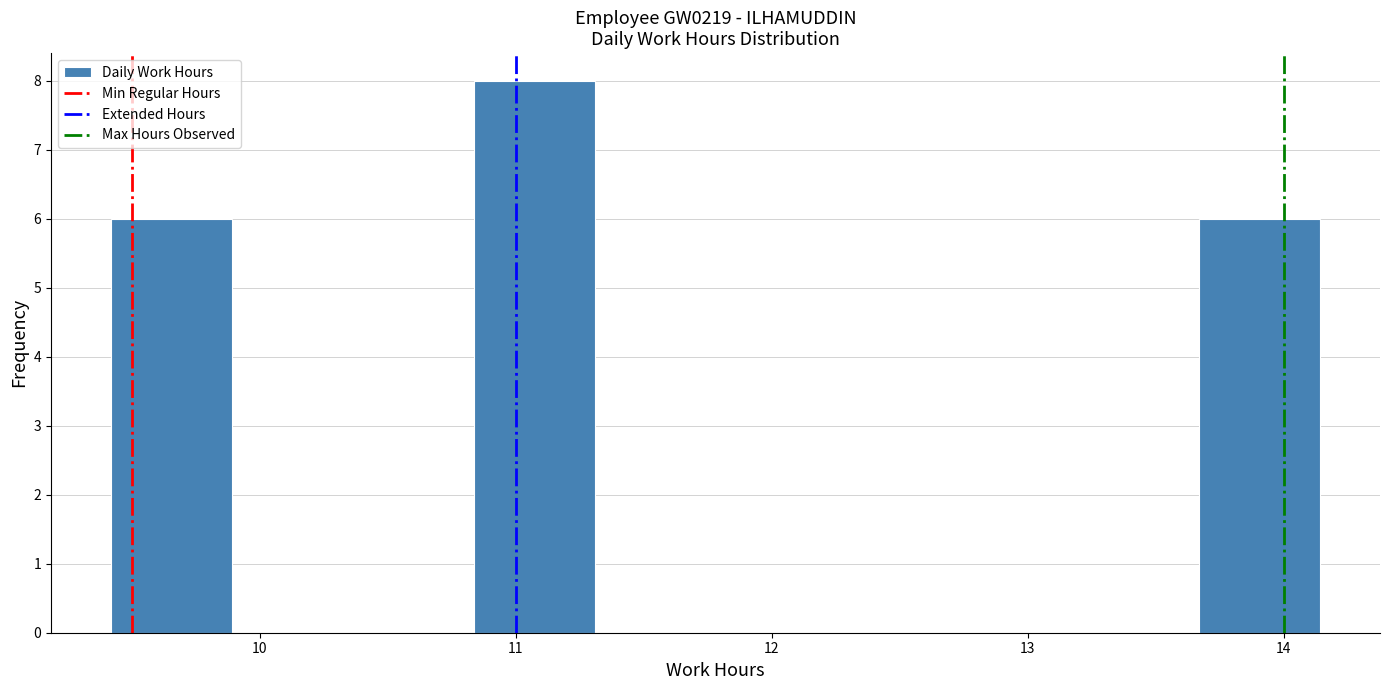

What is the height of the bar covering 10.8 to 11.3 on the x-axis? Neither the bar edges nor the heights are printed on the chart, so give them approximately, as read against the axes.

8